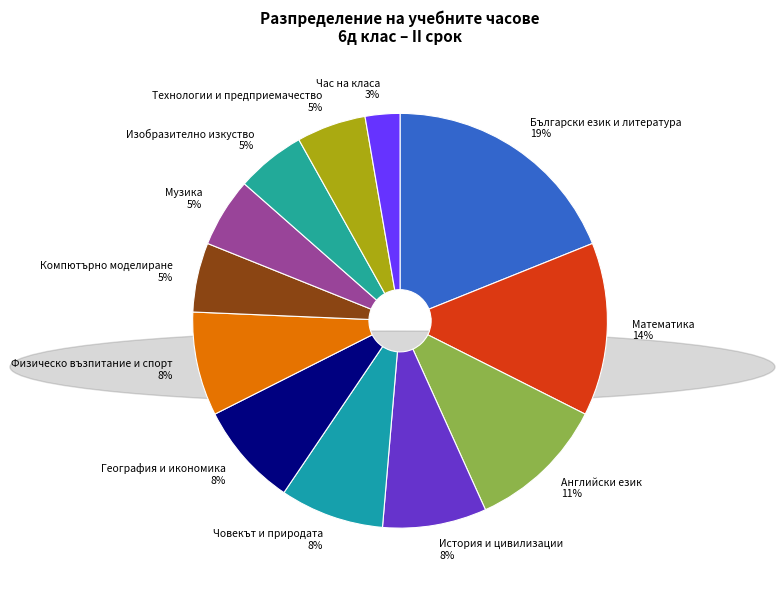

To the nearest percent, what is the difference between the largest and smallest slice percentages?

16%